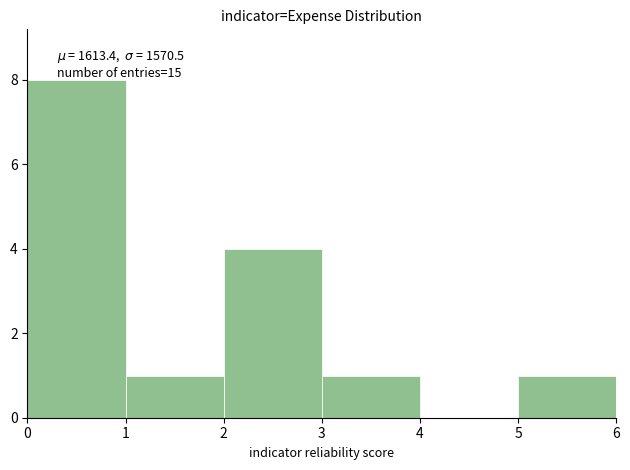

Over which range of the x-axis is the bar tallest?

0 to 1